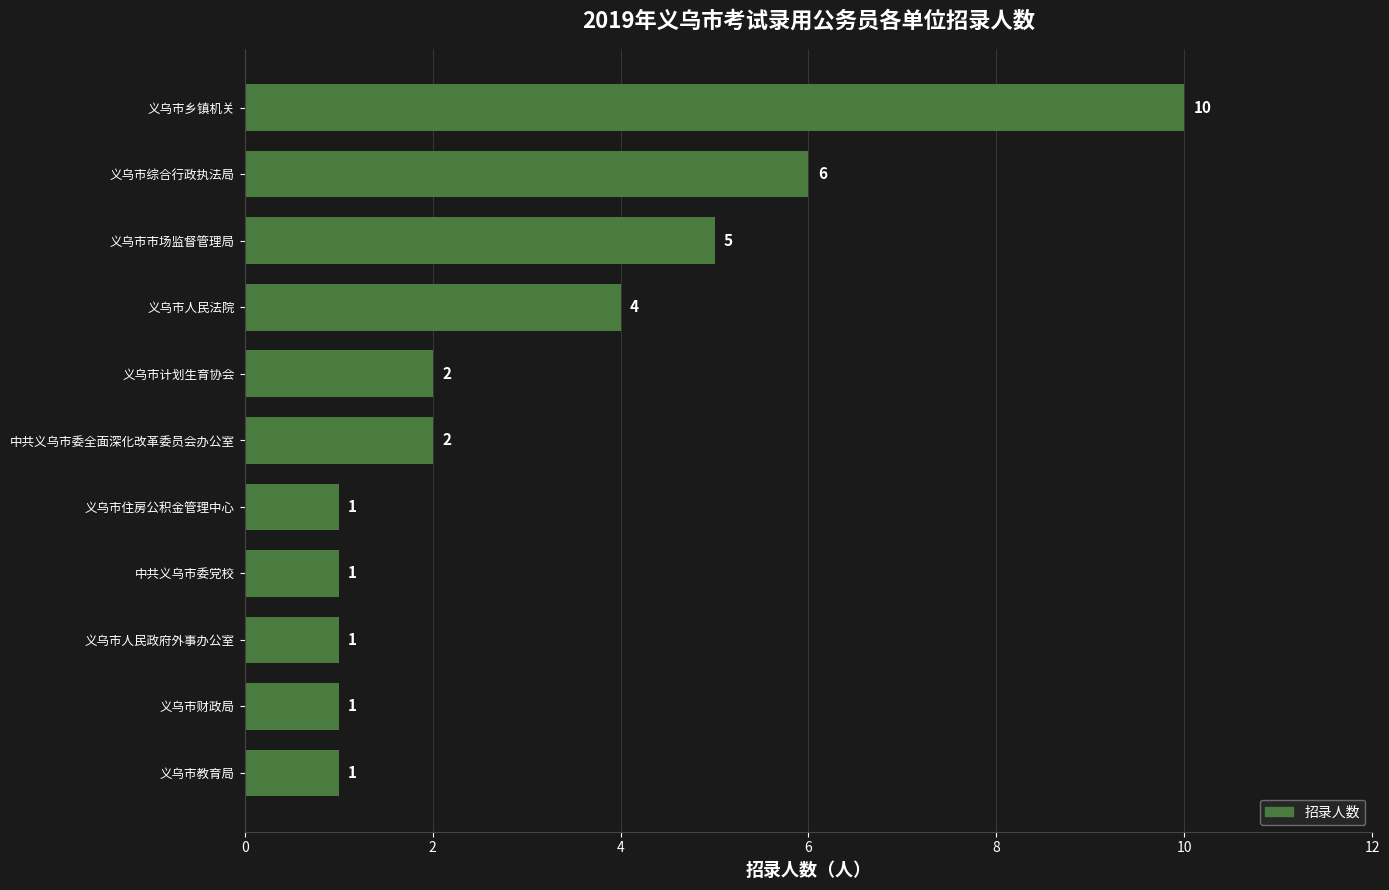

Reading bottom to top, what are all the values shown in this chart?

义乌市教育局=1	义乌市财政局=1	义乌市人民政府外事办公室=1	中共义乌市委党校=1	义乌市住房公积金管理中心=1	中共义乌市委全面深化改革委员会办公室=2	义乌市计划生育协会=2	义乌市人民法院=4	义乌市市场监督管理局=5	义乌市综合行政执法局=6	义乌市乡镇机关=10